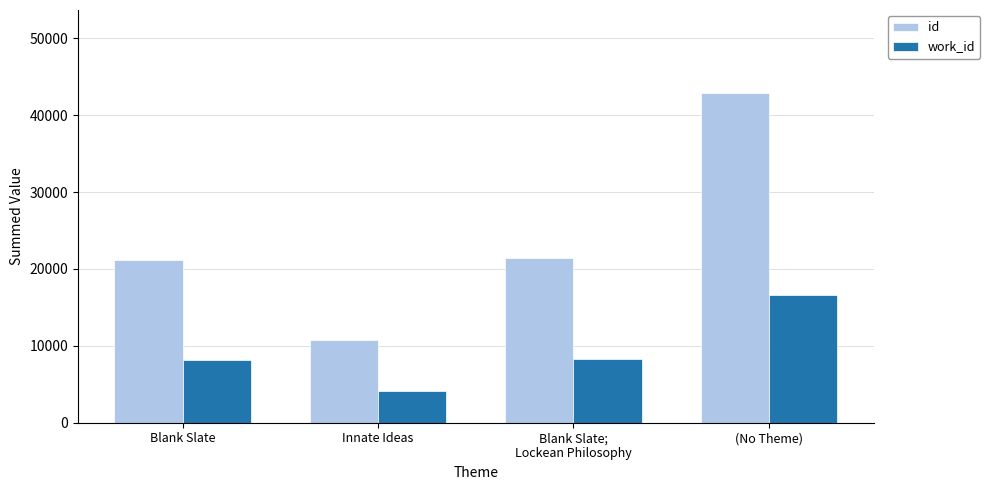

What is the difference between the highest and lowest values at Innate Ideas?

6572